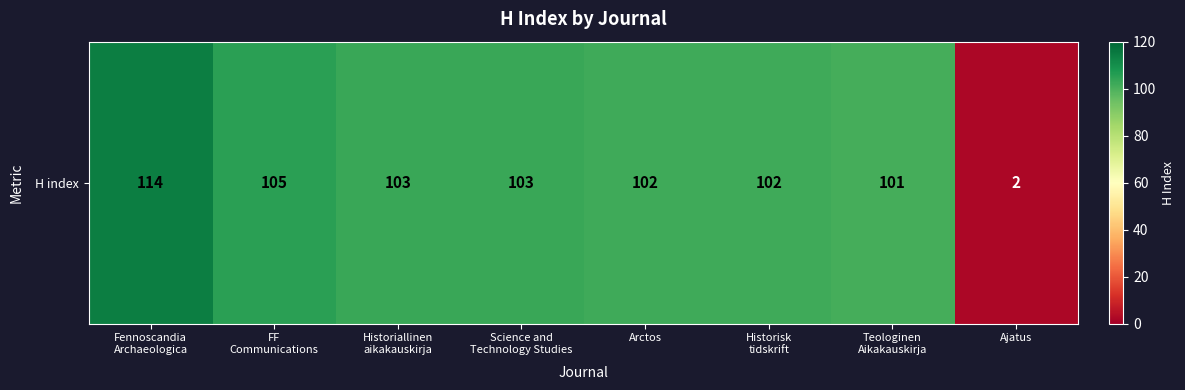

What is the approximate value at Historiallinen
aikakauskirja?

103